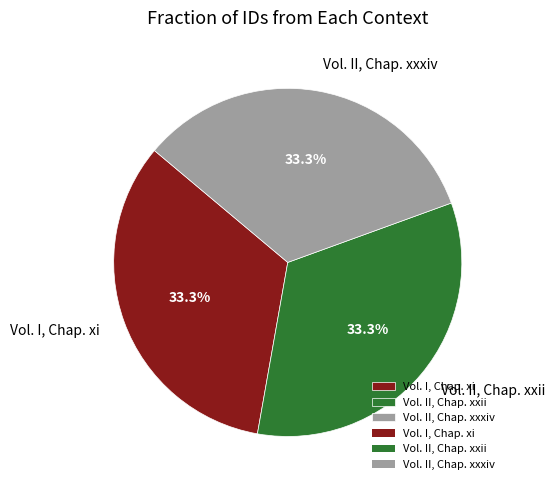

To the nearest percent, what is the average slice percentage?

33%